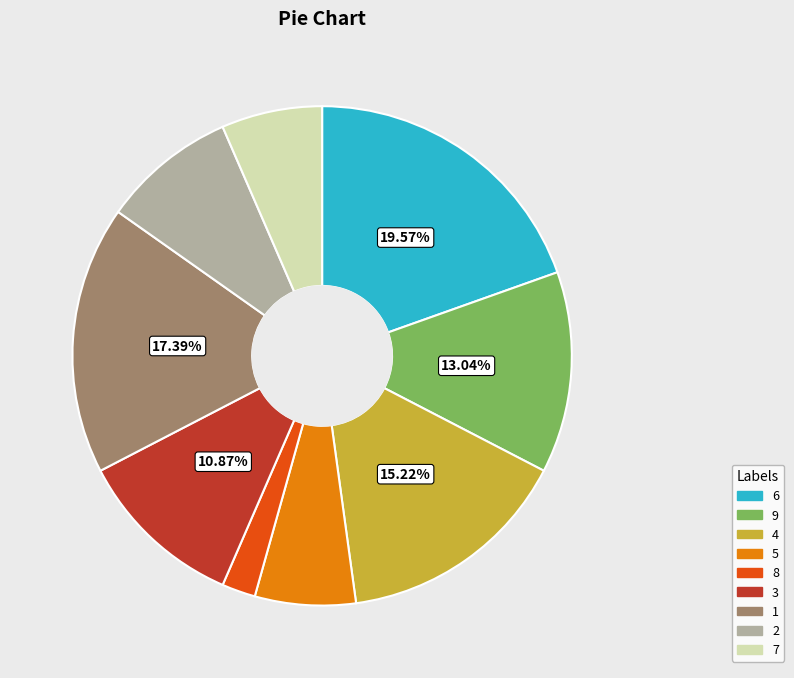

Does any single category account for the majority?

No